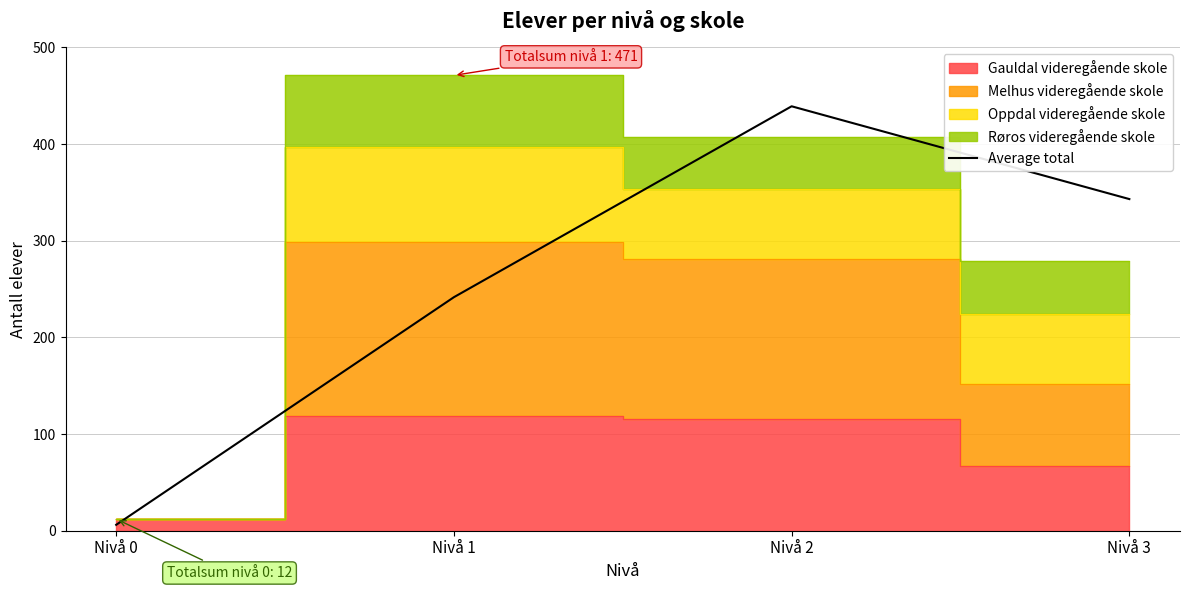

Between Nivå 2 and Nivå 0, which is larger?

Nivå 2